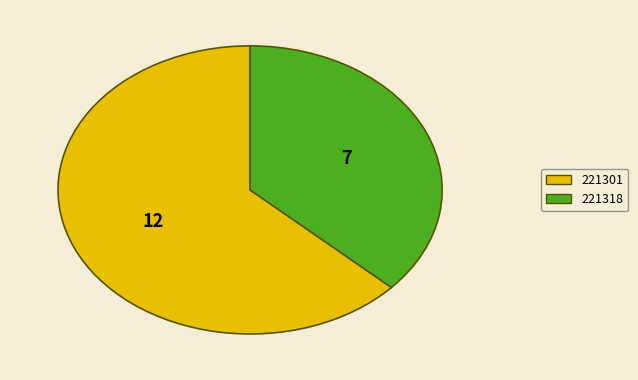

Rank the categories by value from highest to lowest.

221301, 221318